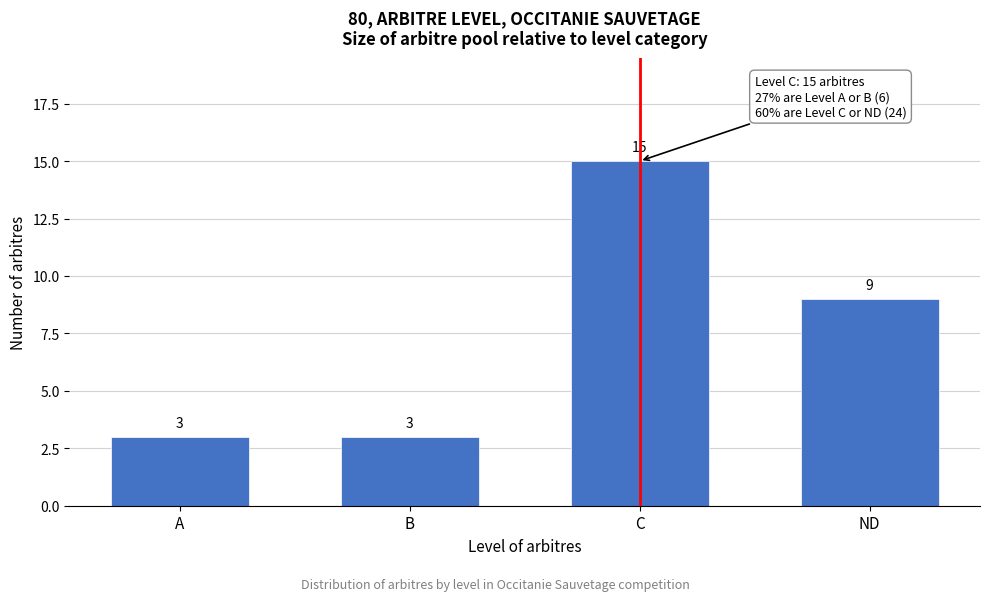

Reading left to right, what are all the values shown in this chart?

A=3	B=3	C=15	ND=9